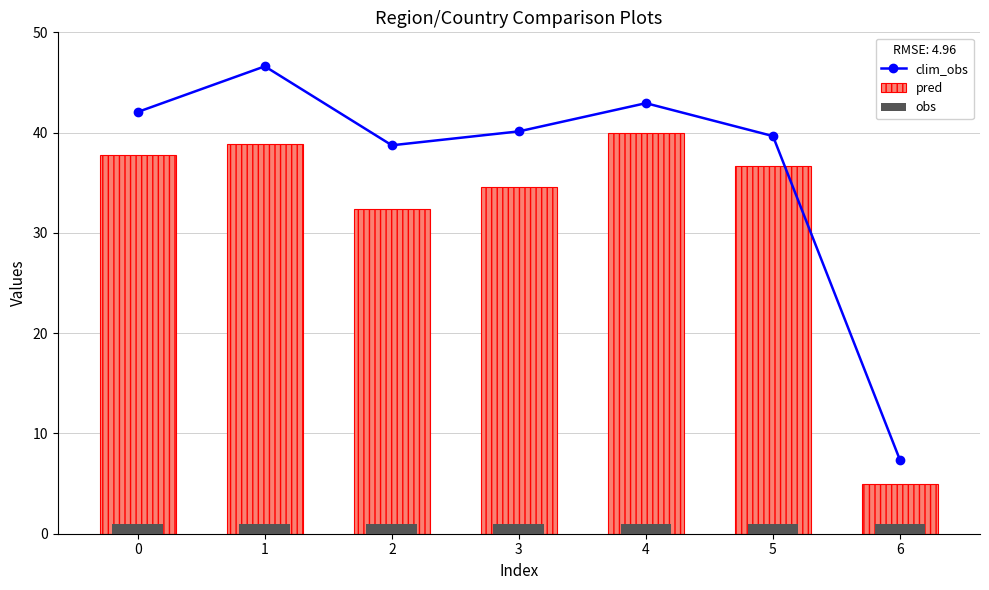

What is the highest value of the clim_obs series?

46.6